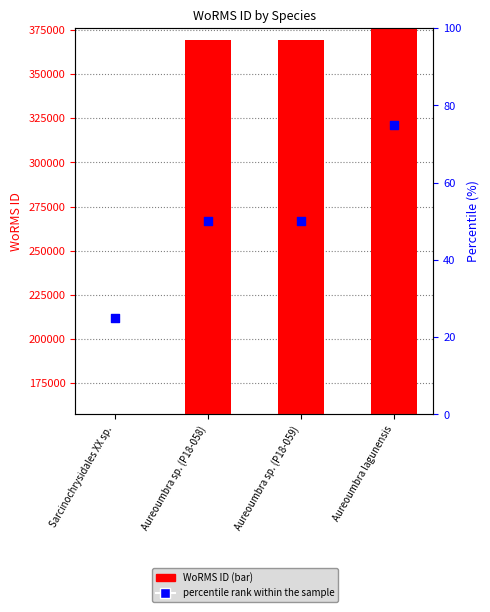

Which series reaches the maximum Y coordinate?

WoRMS ID